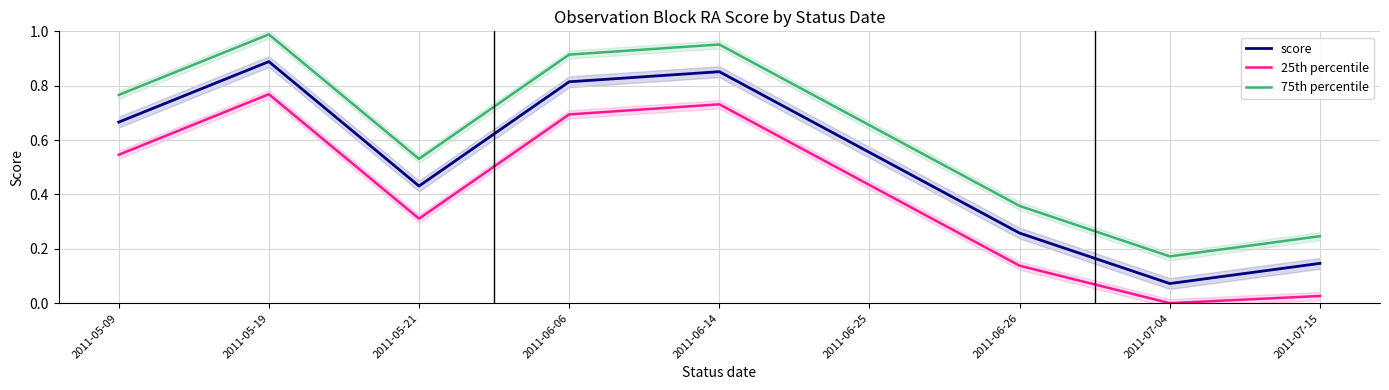

List the labels in order of score value, largest first.

2011-05-19, 2011-06-14, 2011-06-06, 2011-05-09, 2011-06-25, 2011-05-21, 2011-06-26, 2011-07-15, 2011-07-04